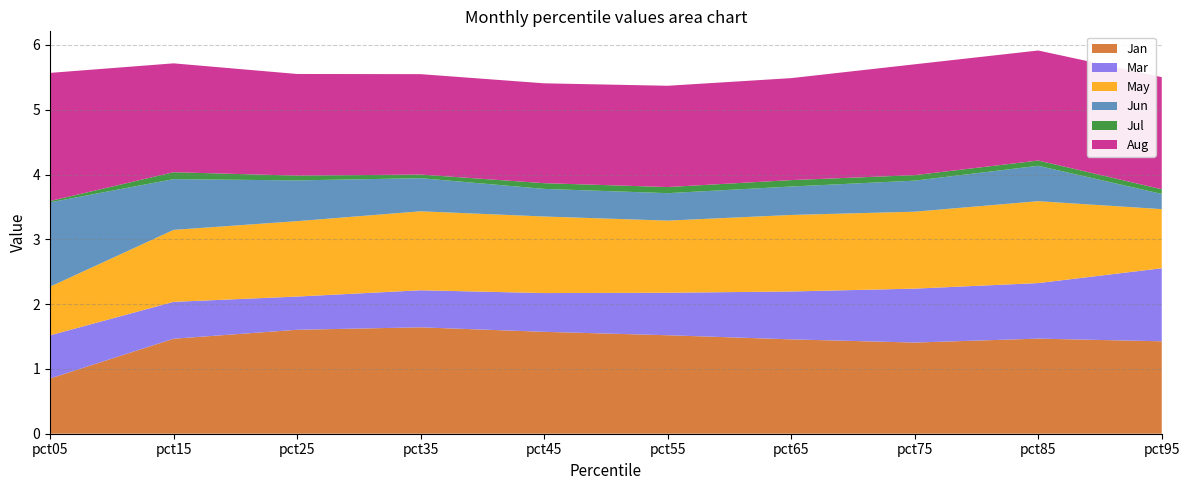

Reading left to right, transcribe all the data shown in this chart.

Jan: 0.9	1.5	1.6	1.6	1.6	1.5	1.5	1.4	1.5	1.4
Mar: 0.7	0.6	0.5	0.6	0.6	0.7	0.7	0.8	0.9	1.1
May: 0.8	1.1	1.2	1.2	1.2	1.1	1.2	1.2	1.3	0.9
Jun: 1.3	0.8	0.6	0.5	0.4	0.4	0.4	0.5	0.5	0.2
Jul: 0.0	0.1	0.1	0.1	0.1	0.1	0.1	0.1	0.1	0.1
Aug: 2.0	1.7	1.6	1.5	1.5	1.6	1.6	1.7	1.7	1.7